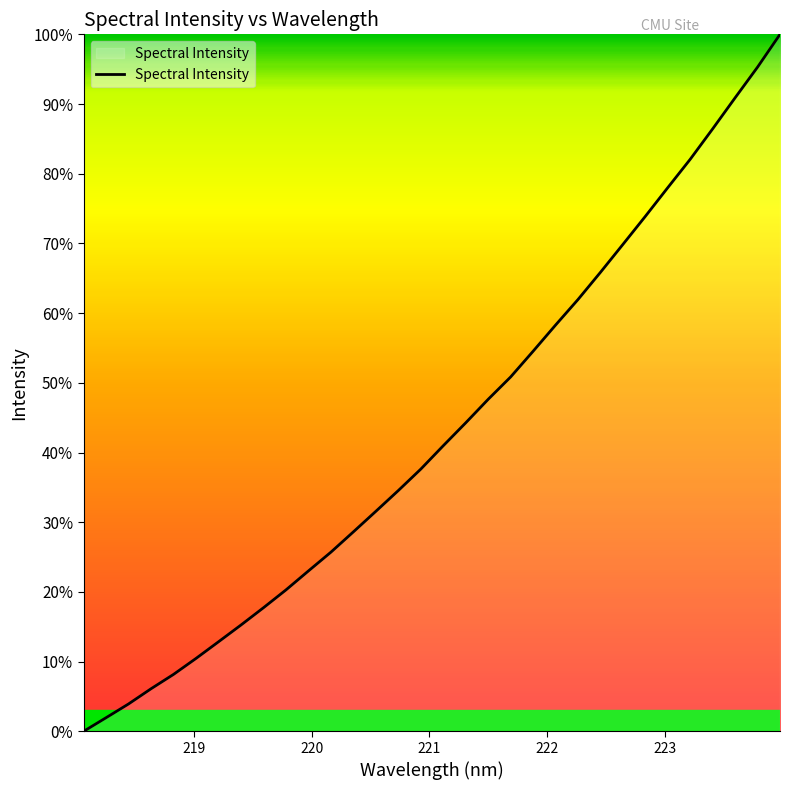

Reading left to right, what are all the values shown in this chart?

0.0	2.0	3.9	6.1	8.2	10.5	12.8	15.3	17.7	20.3	23.0	25.7	28.6	31.6	34.5	37.6	41.0	44.3	47.6	50.8	54.5	58.3	62.0	65.9	69.9	73.9	78.0	82.1	86.4	90.9	95.3	100.0